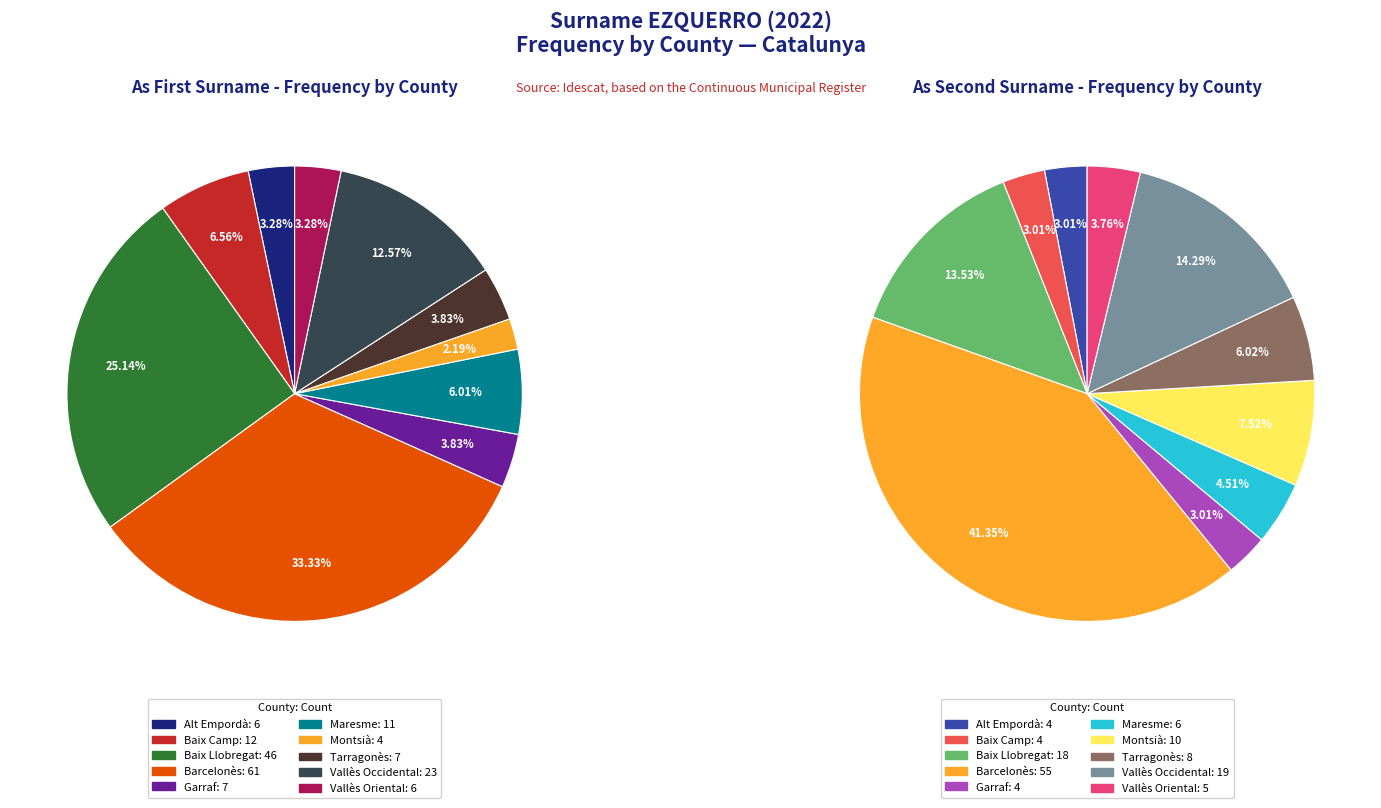

What is the smallest slice in the pie chart?

Montsià